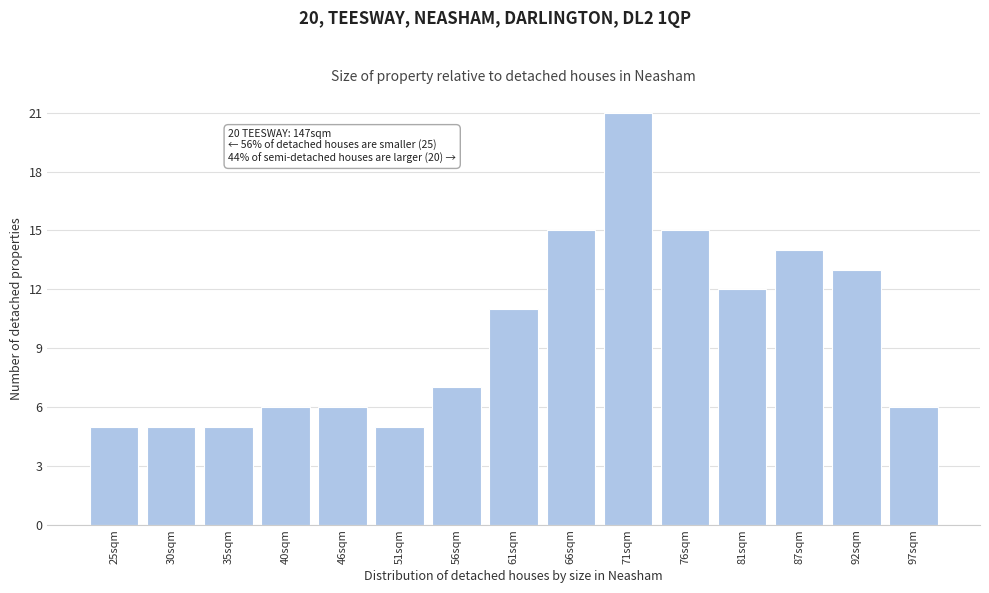

Reading right to left, what are all the values shown in this chart?

6	13	14	12	15	21	15	11	7	5	6	6	5	5	5